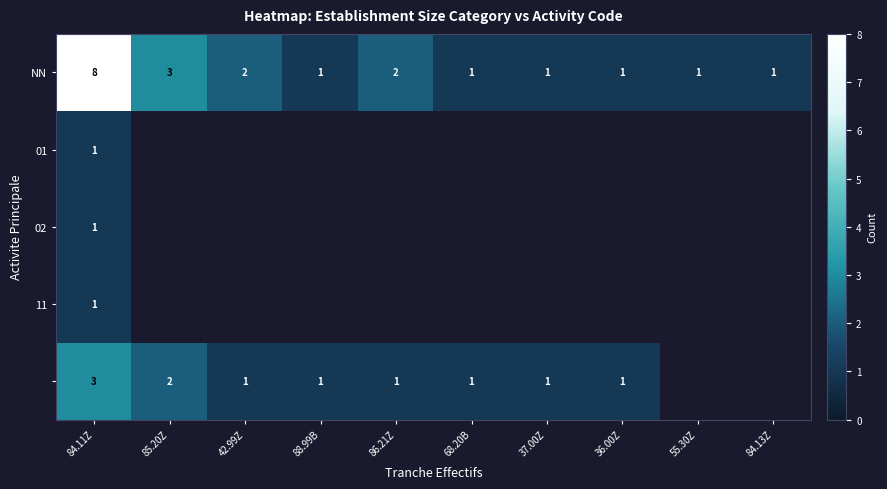

The NN series shows 1 at 55.30Z. True or false?

True